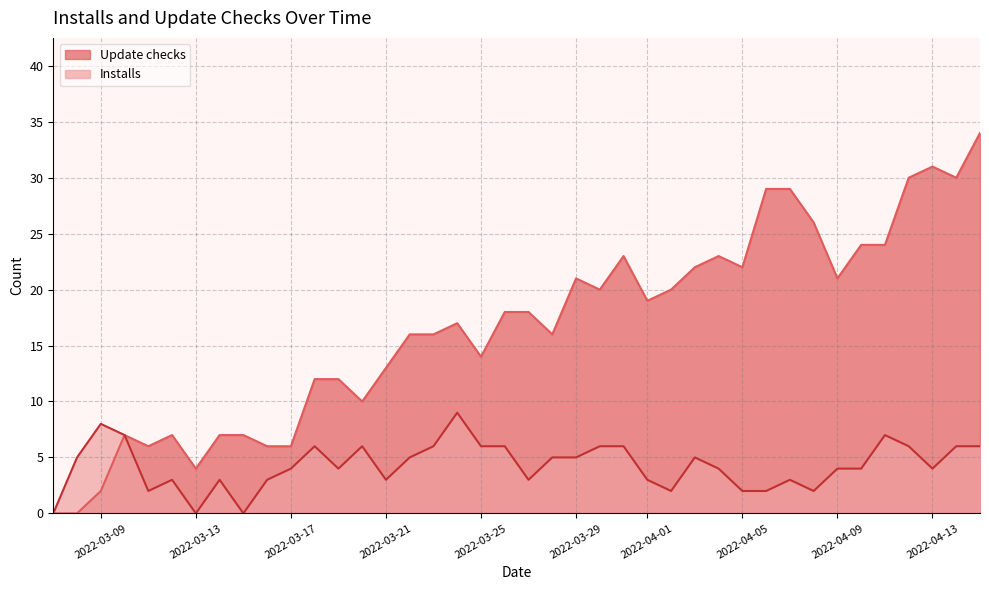

Rank the series by their average value, from highest to lowest.

Update checks, Installs